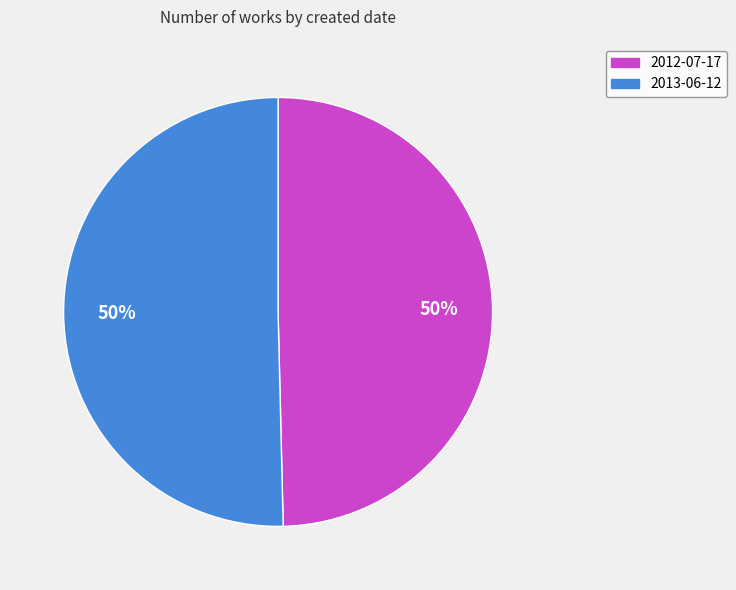

To the nearest percent, what portion does 2013-06-12 represent?

50%